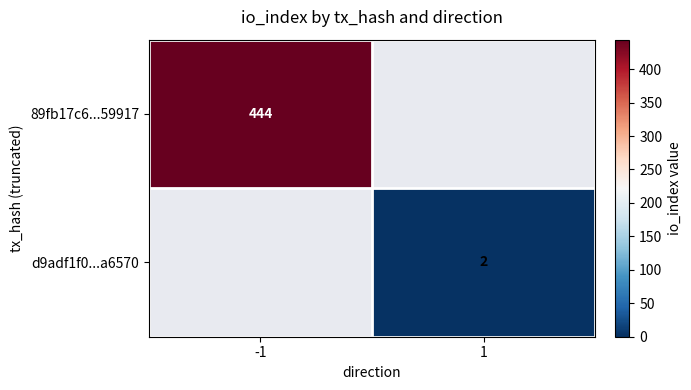

Is it true that 89fb17c6...59917 equals 444 at -1?

True